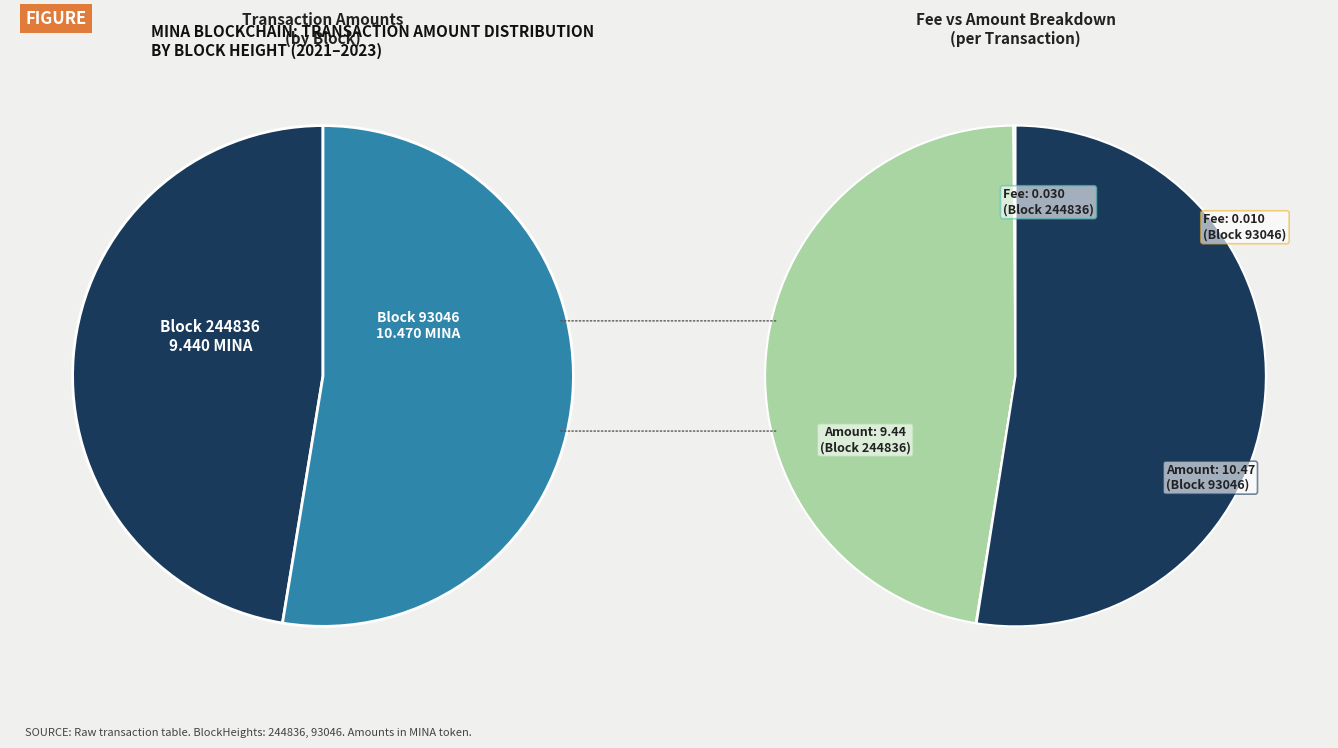

Do 93046 and 244836 together represent more than half of the pie?

Yes